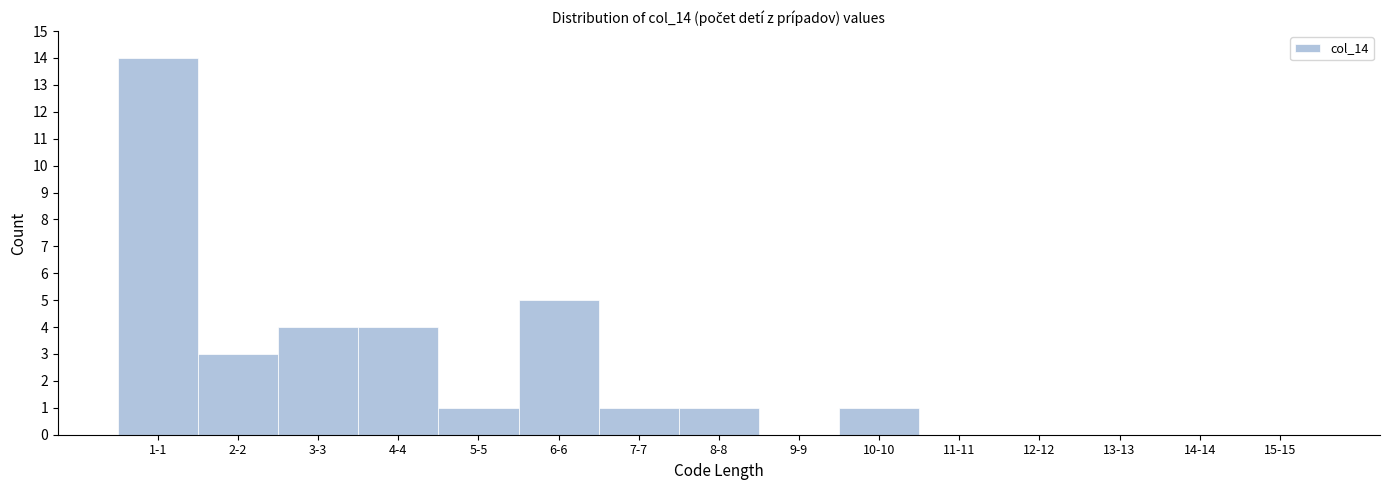

Reading left to right, extract all data points from this chart.

1-1=14	2-2=3	3-3=4	4-4=4	5-5=1	6-6=5	7-7=1	8-8=1	9-9=0	10-10=1	11-11=0	12-12=0	13-13=0	14-14=0	15-15=0